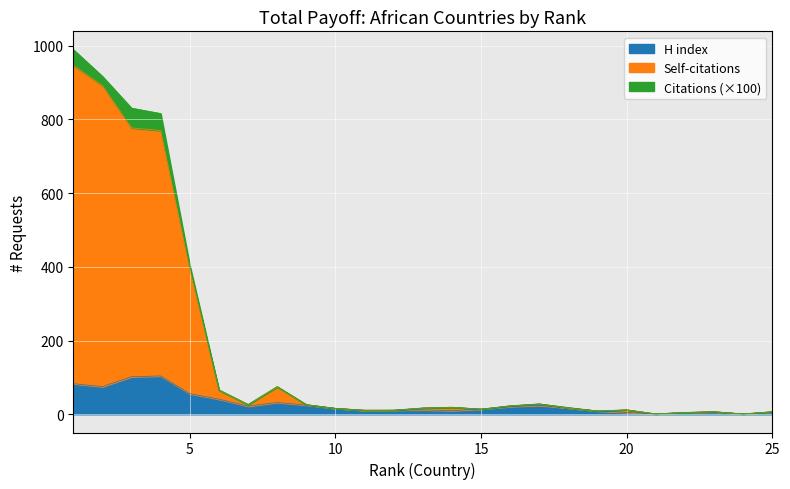

At which label is H index closest to 52?

5